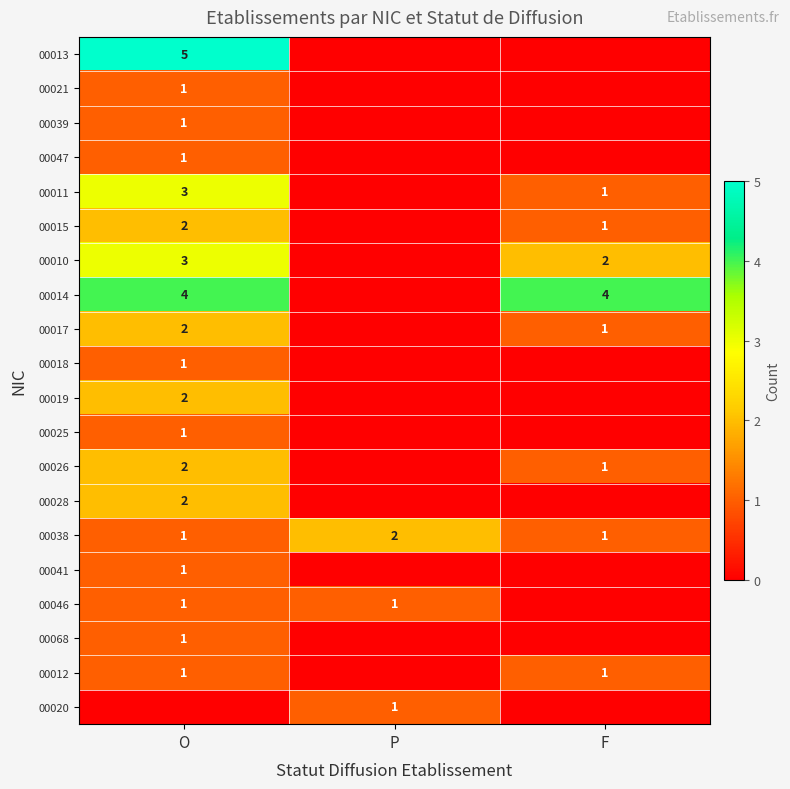

Is it true that 00041 equals 1 at O?

True